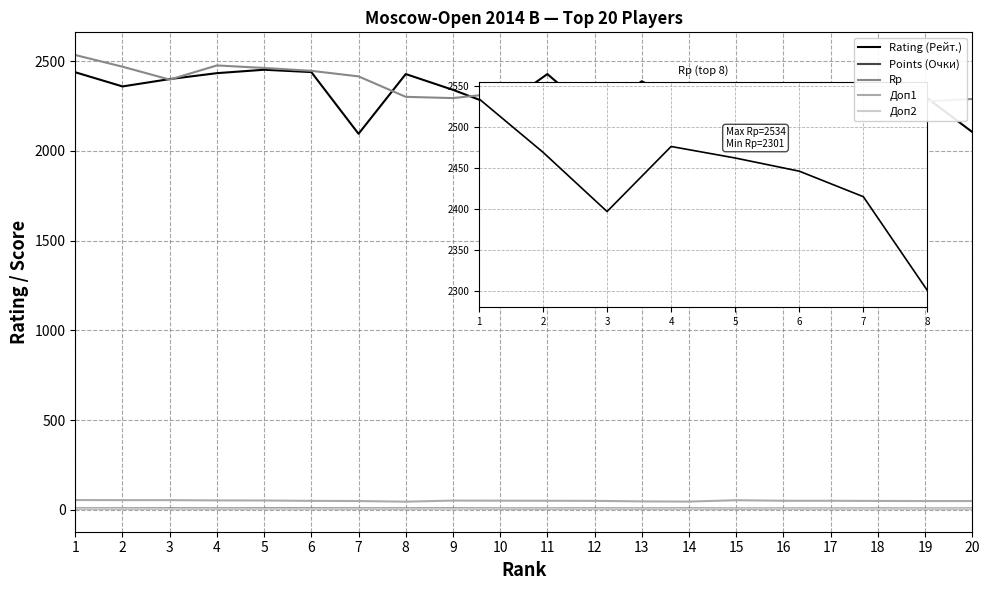

True or false: Доп1 and Rating (Рейт.) intersect in this chart.

False